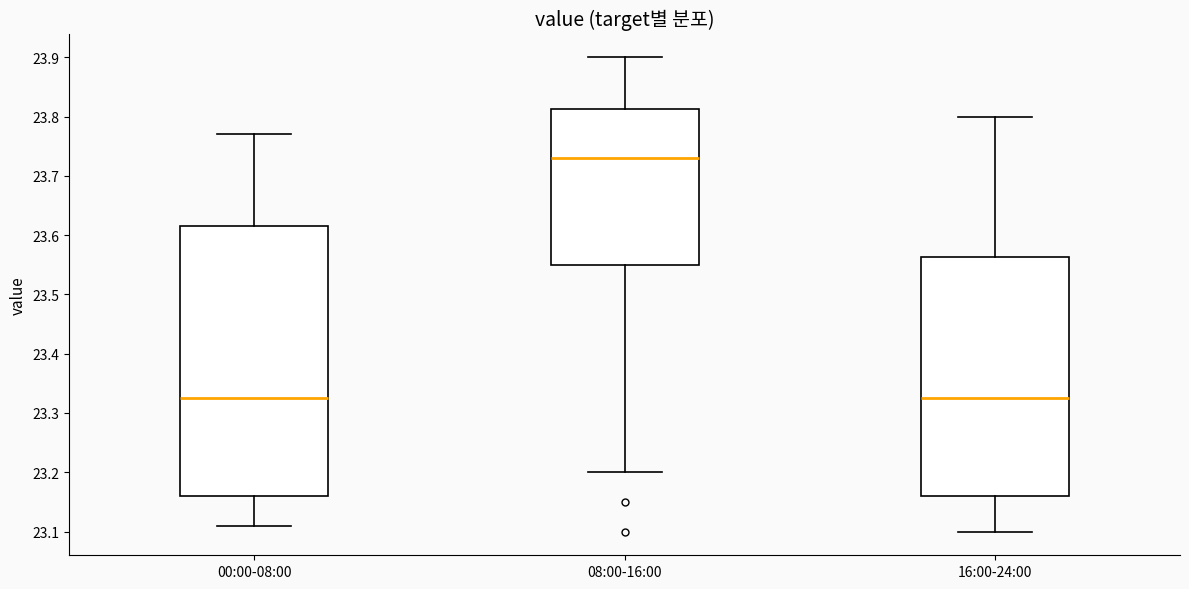

Where does the median line of the box for 00:00-08:00 sit on the y-axis? The values are not printed on the chart, so give them approximately, as read against the axis.

23.33